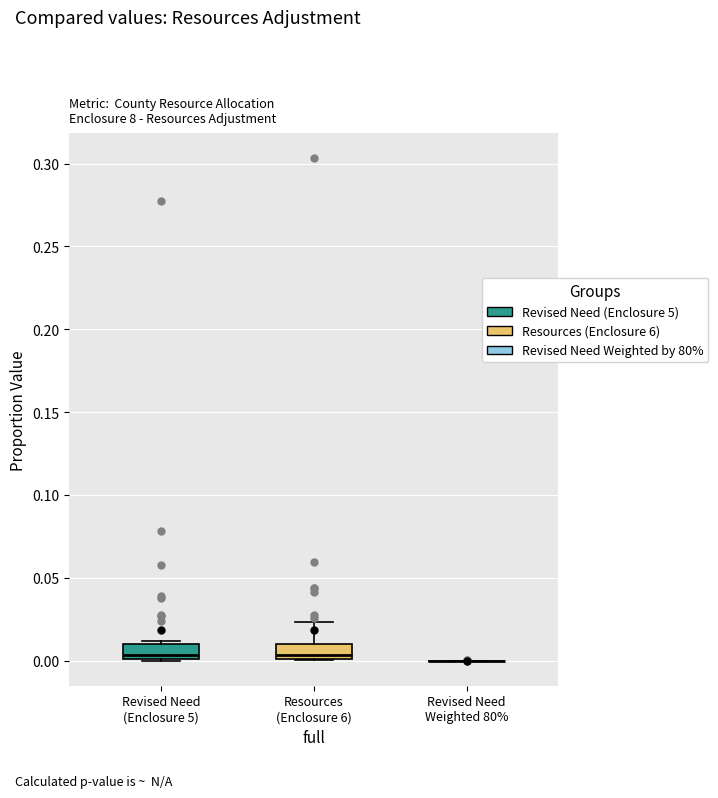

Reading left to right, read every box against the y-axis: the position of its median line, the range the box covers, and the ends of its whiskers. The values are not printed on the chart, so give them approximately, as read against the axis.

Revised Need (Enclosure 5): median 0.005, box 0.000 to 0.010, whiskers 0.000 to 0.010 (just above the box's upper edge)
Resources (Enclosure 6): median 0.005, box 0.000 to 0.010, whiskers 0.000 to 0.025
Revised Need Weighted 80%: box collapsed to a line at 0.000, whiskers 0.000 to 0.000